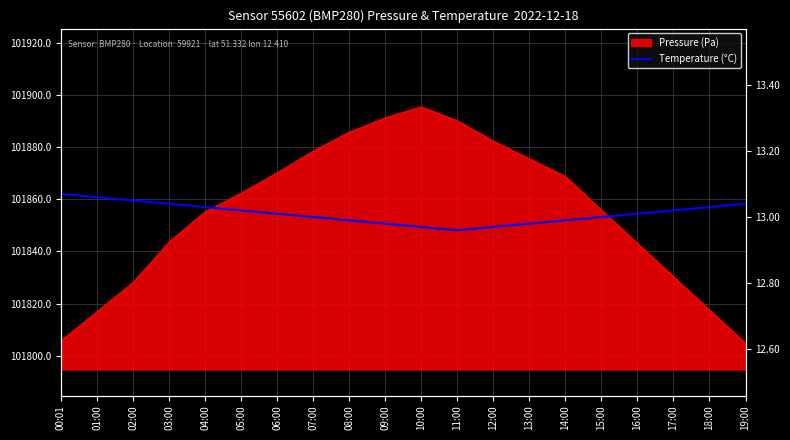

What is the label of the 11th point from the left?

10:00